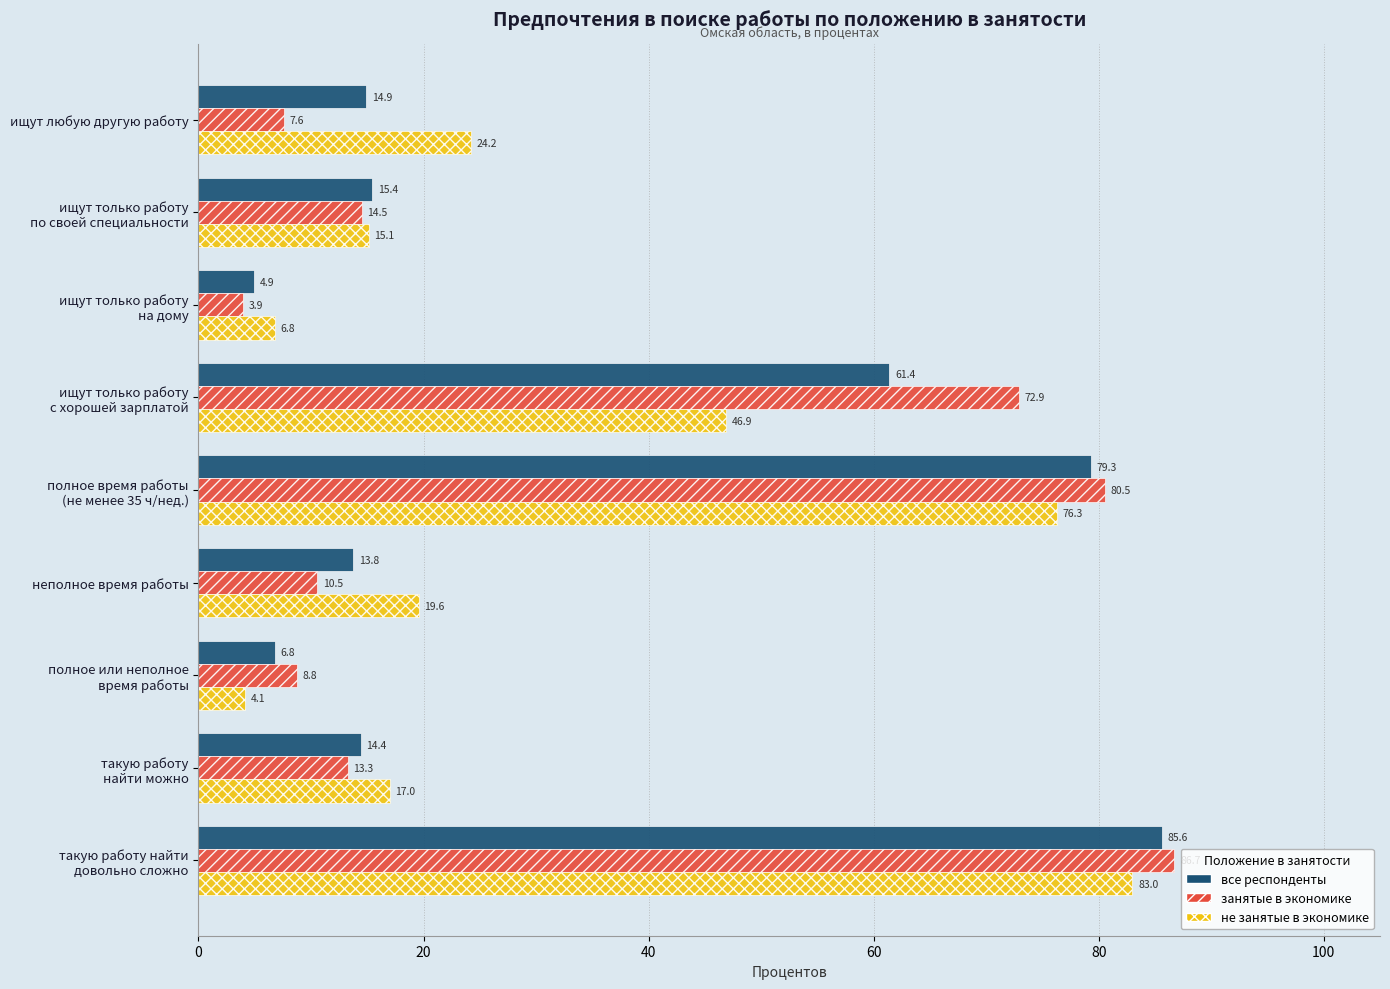

What are all the series names shown in the legend?

все респонденты, занятые в экономике, не занятые в экономике